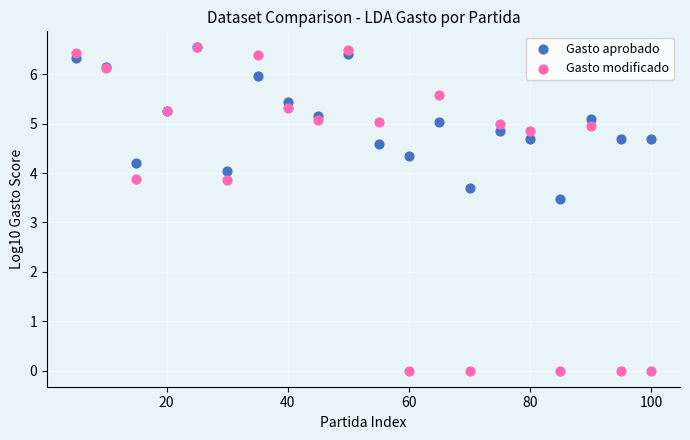

Across all series, what Y value is closest to 3?

3.5